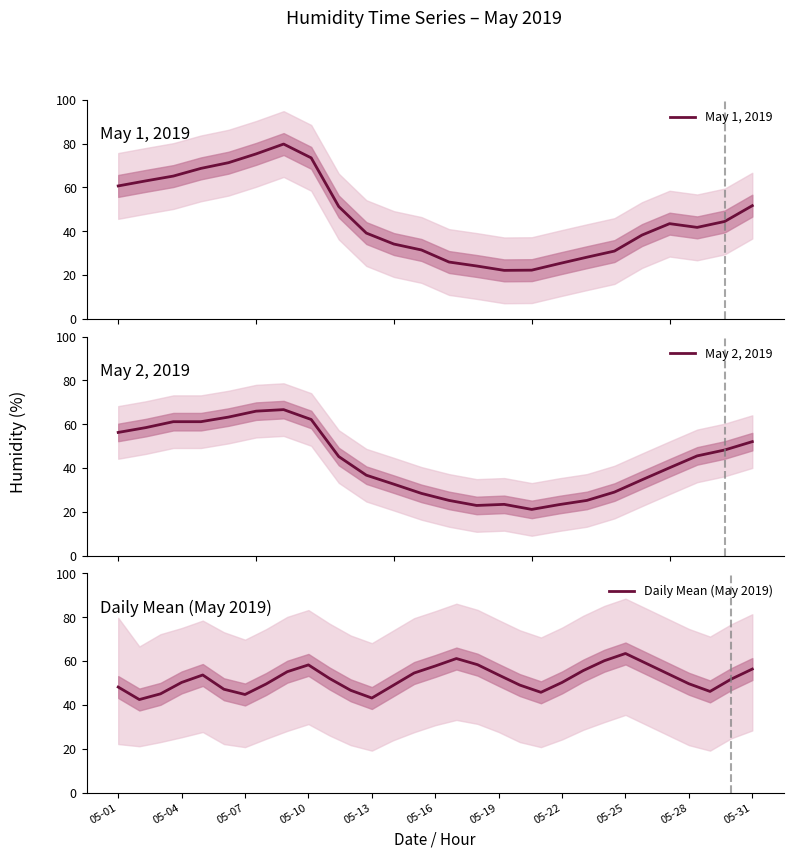

Where is Day 2 (2019-05-02) nearest to the value 43?

8